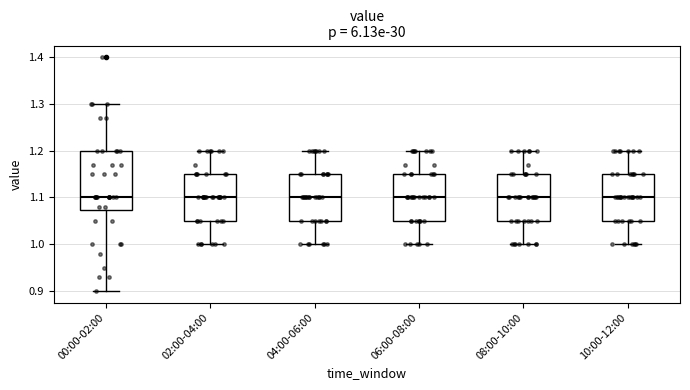

Reading left to right, transcribe this box plot: for each box, give where its median line is, the range the box spans, and where its two whiskers end, as read against the y-axis. The values are not printed on the chart, so give them approximately, as read against the axis.

00:00-02:00: median 1.10, box 1.07 to 1.20, whiskers 0.90 to 1.30
02:00-04:00: median 1.10, box 1.05 to 1.15, whiskers 1.00 to 1.20
04:00-06:00: median 1.10, box 1.05 to 1.15, whiskers 1.00 to 1.20
06:00-08:00: median 1.10, box 1.05 to 1.15, whiskers 1.00 to 1.20
08:00-10:00: median 1.10, box 1.05 to 1.15, whiskers 1.00 to 1.20
10:00-12:00: median 1.10, box 1.05 to 1.15, whiskers 1.00 to 1.20